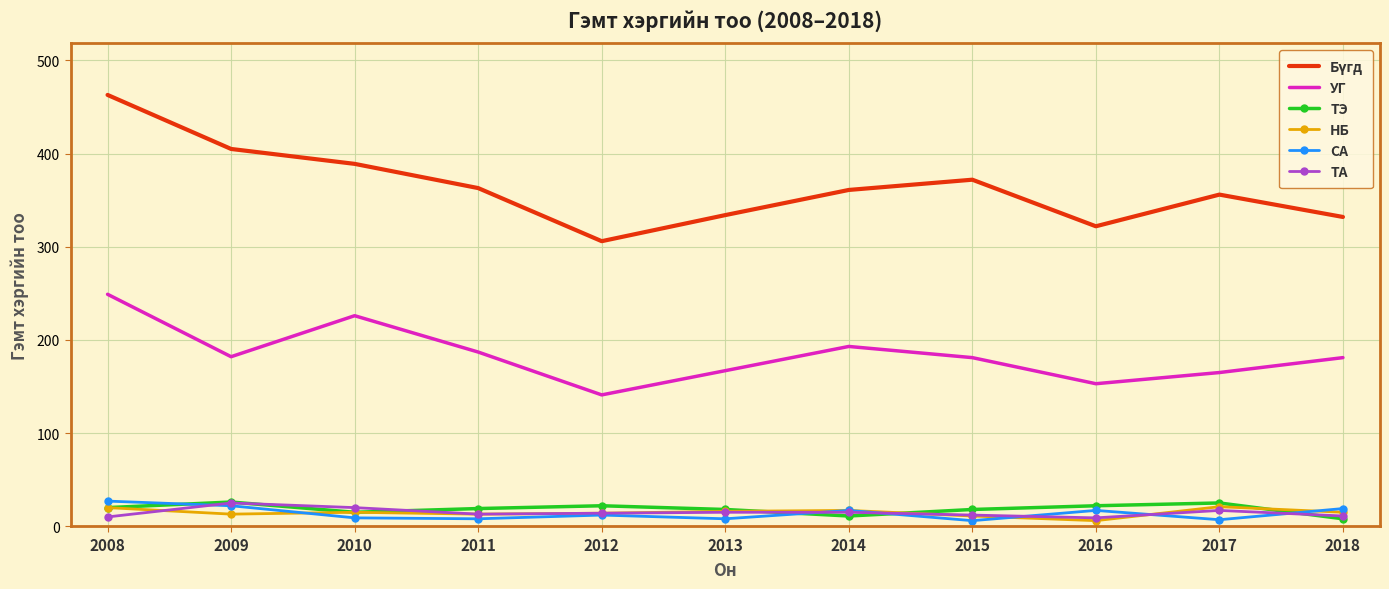

Is it true that УГ equals 181 at 2015?

True